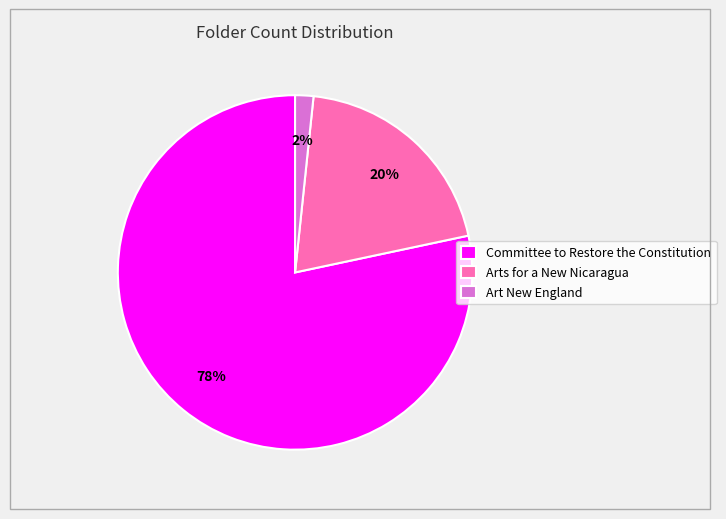

How many segments does this pie chart have?

3